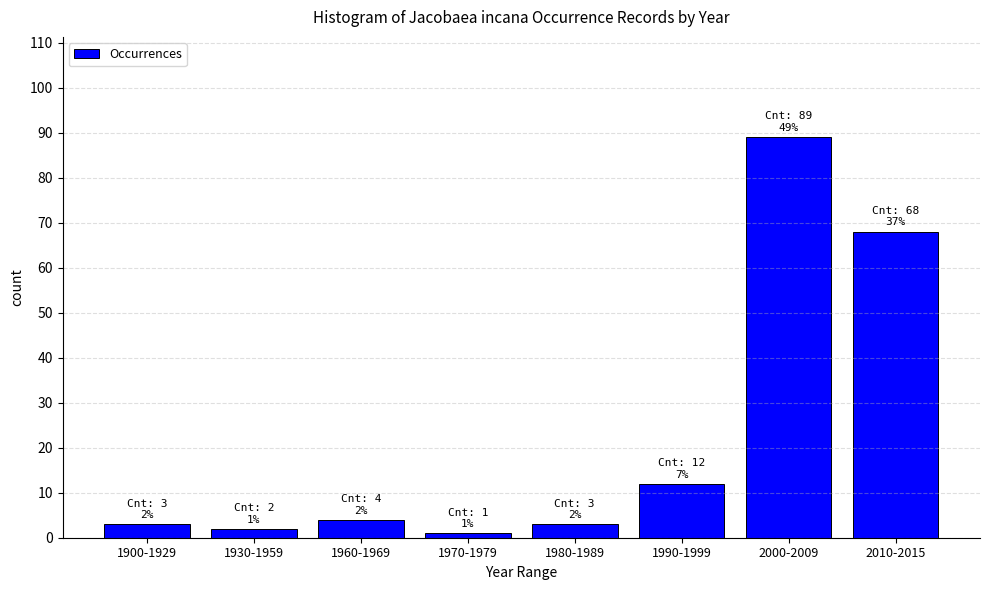

Reading left to right, transcribe all the data shown in this chart.

3	2	4	1	3	12	89	68